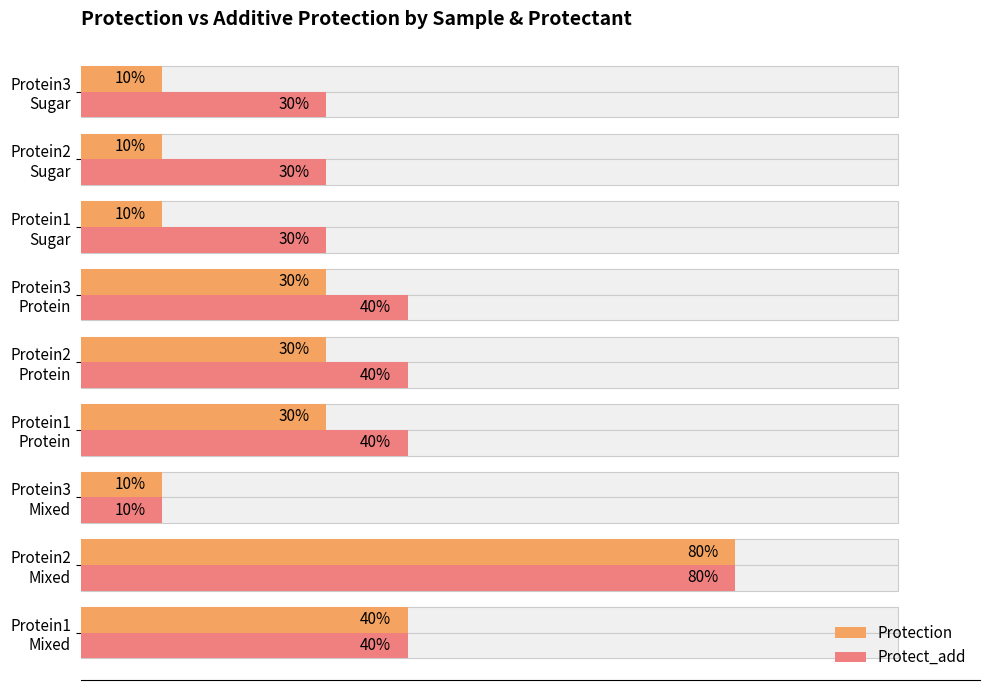

How many bars are there in total?

18